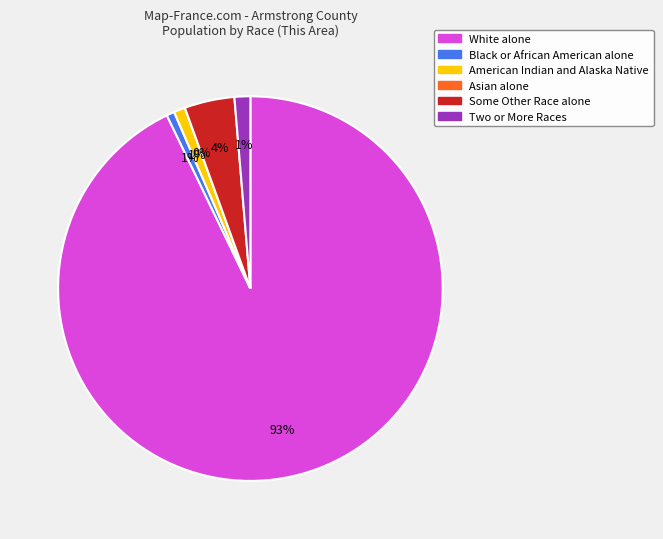

Combined, what portion of the pie is Black or African American alone and Some Other Race alone?

4.9%